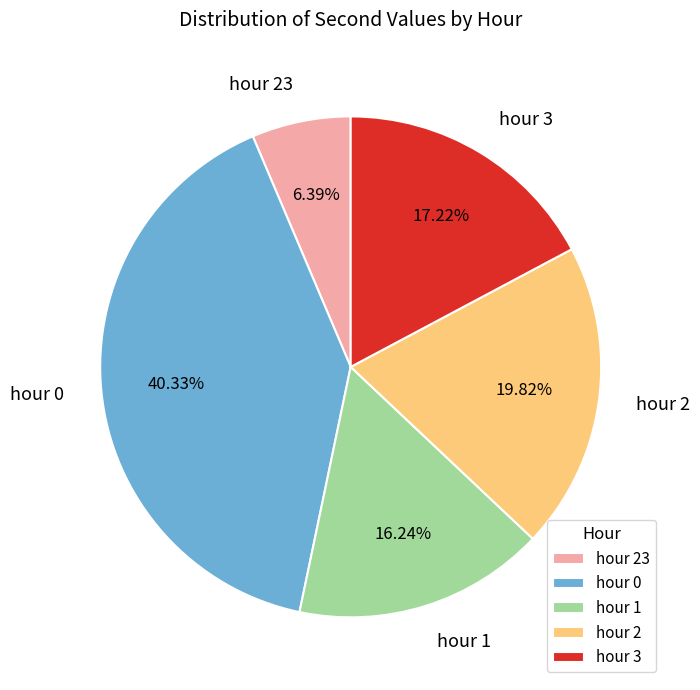

To the nearest percent, what is the difference between the hour 3 and hour 23 slice percentages?

11%